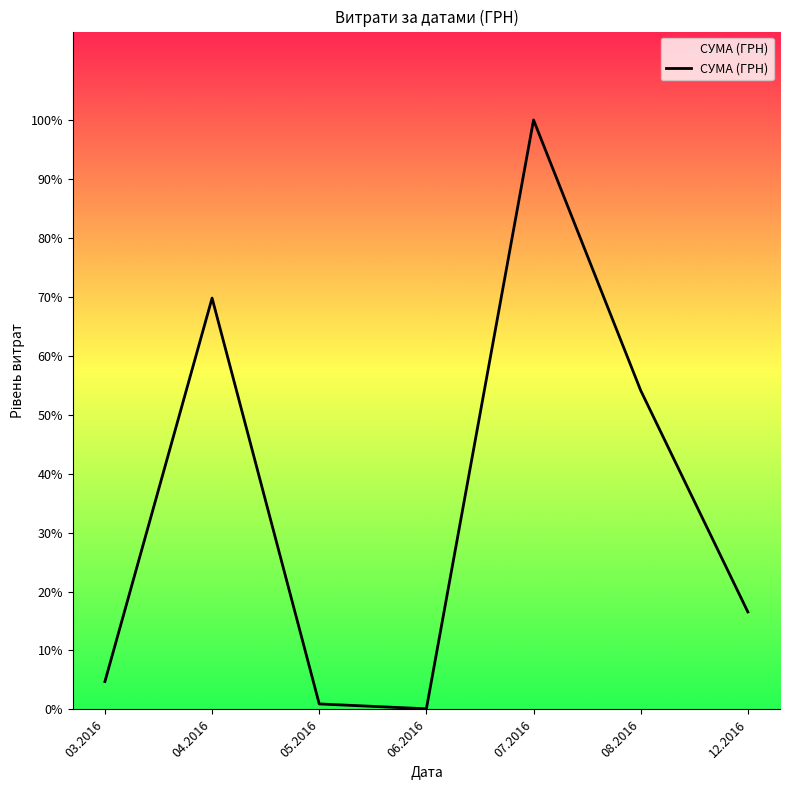

Is this an area chart (filled region under the line)?

Yes